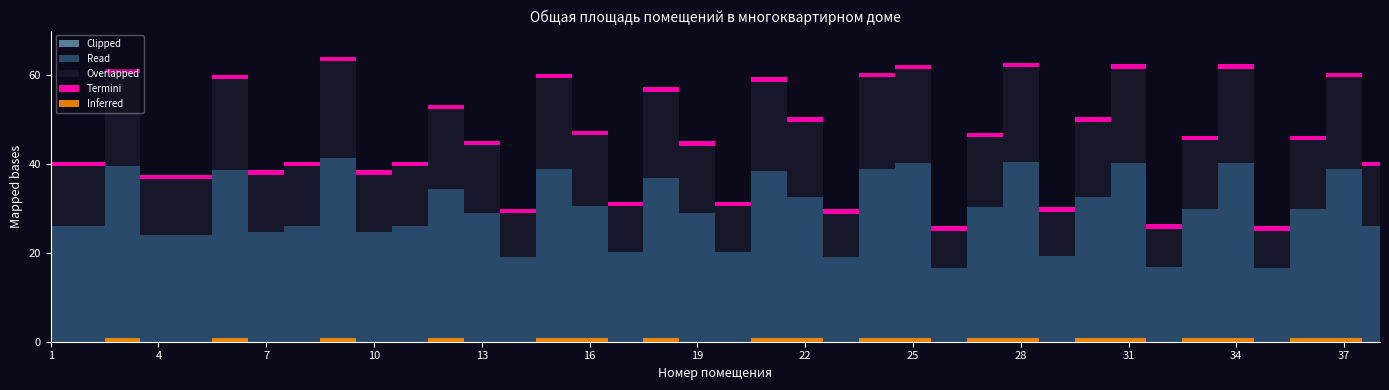

What is the difference between the maximum and minimum values?

38.2